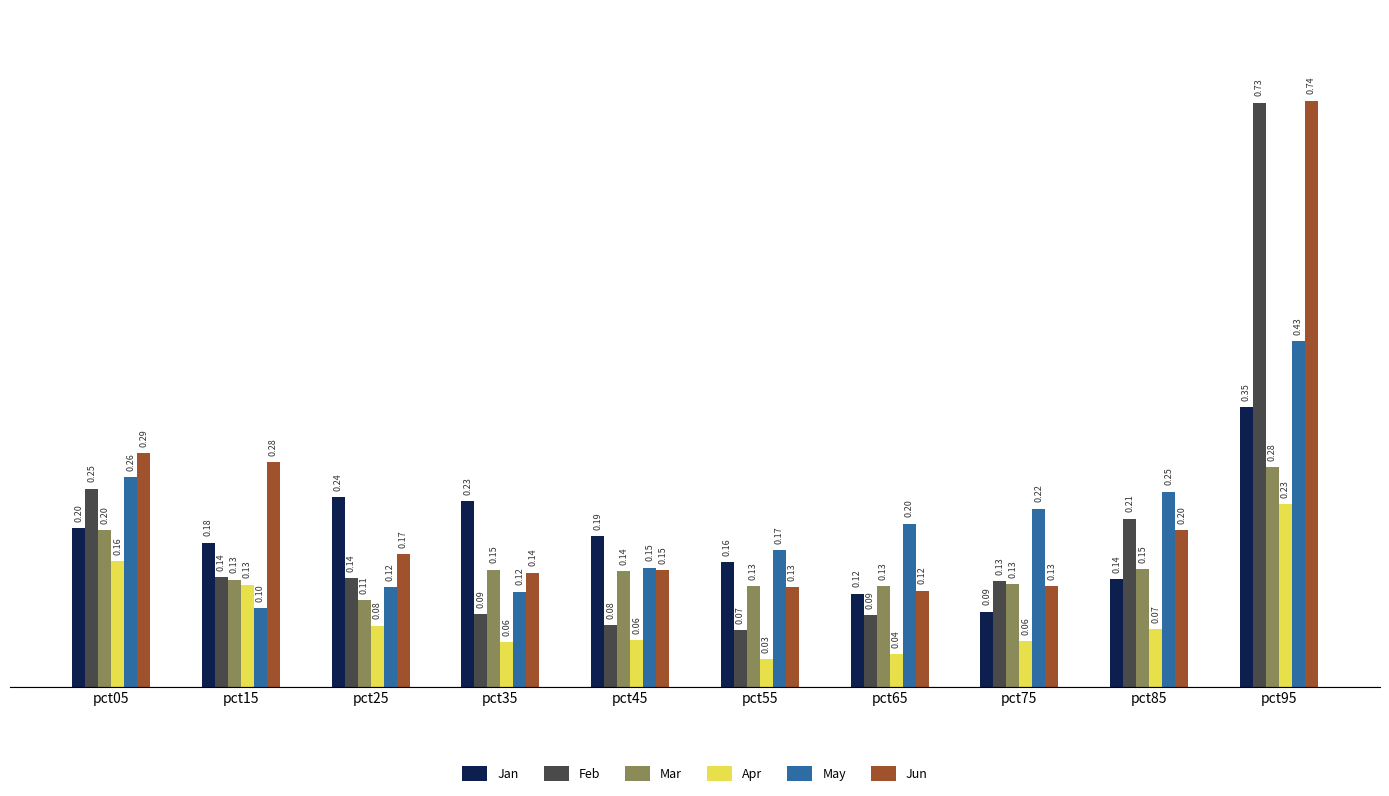

At which category does the chart reach its minimum across all series?

pct55